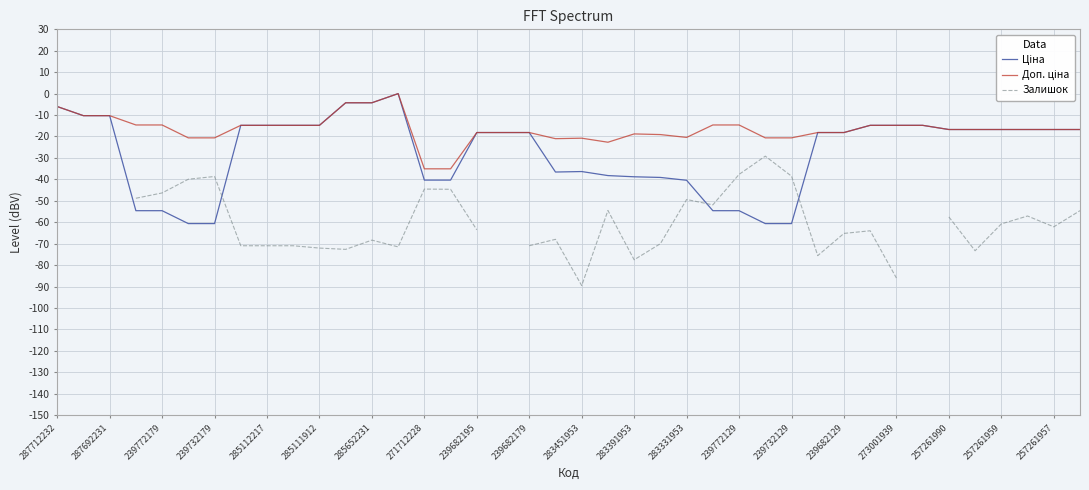

How many interior local peaks does the Залишок series have?

9